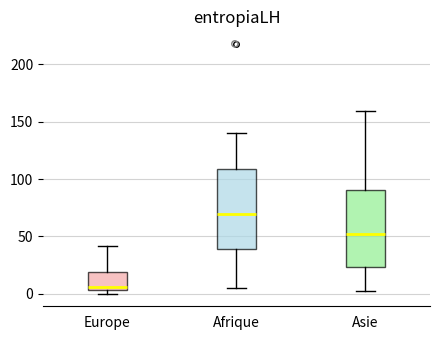

Reading left to right, transcribe this box plot: for each box, give where its median line is, the range the box spans, and where its two whiskers end, as read against the y-axis. The values are not printed on the chart, so give them approximately, as read against the axis.

Europe: median 5 (just above the box's lower edge), box 5 to 20, whiskers 0 to 40
Afrique: median 70, box 40 to 110, whiskers 5 to 140
Asie: median 50, box 25 to 90, whiskers 0 to 160